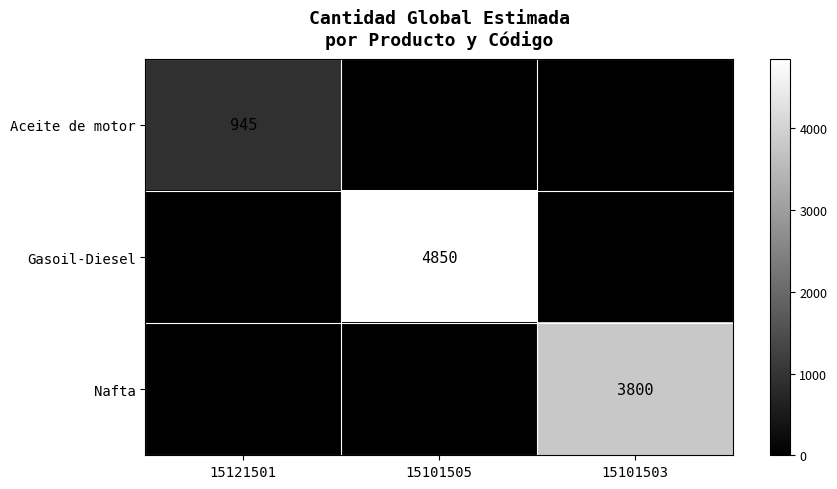

Is the value of Gasoil-Diesel at 15101505 greater than the value of Aceite de motor at 15121501?

Yes